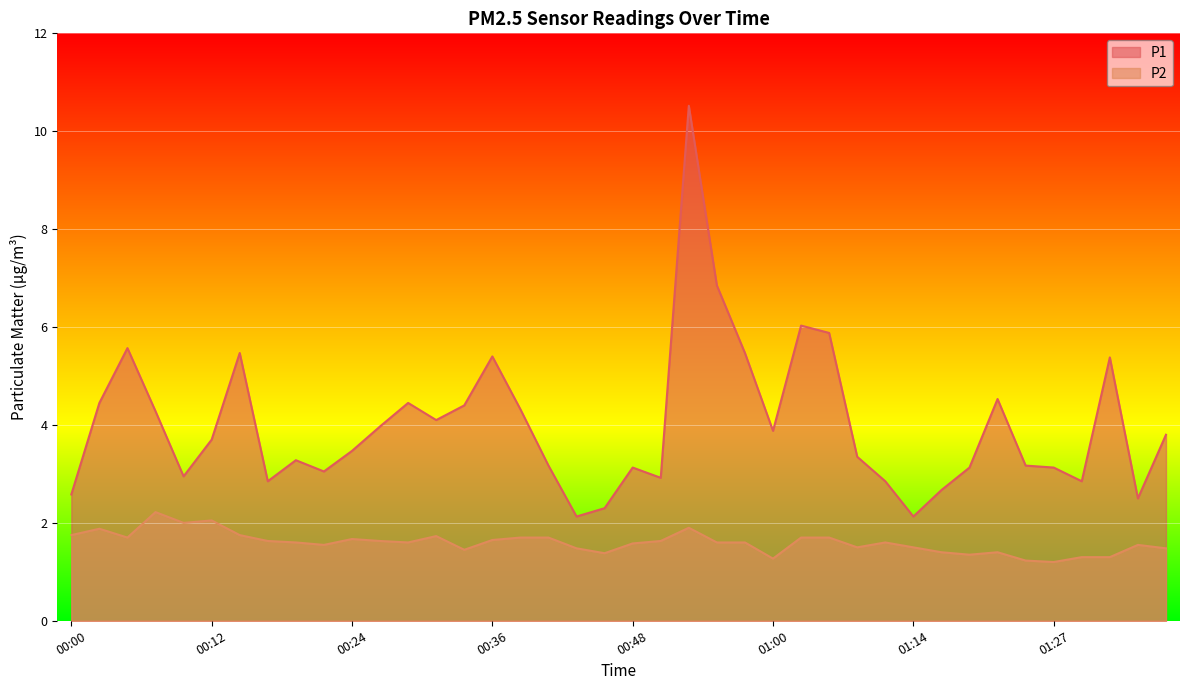

Which series has the largest total across all categories?

P1